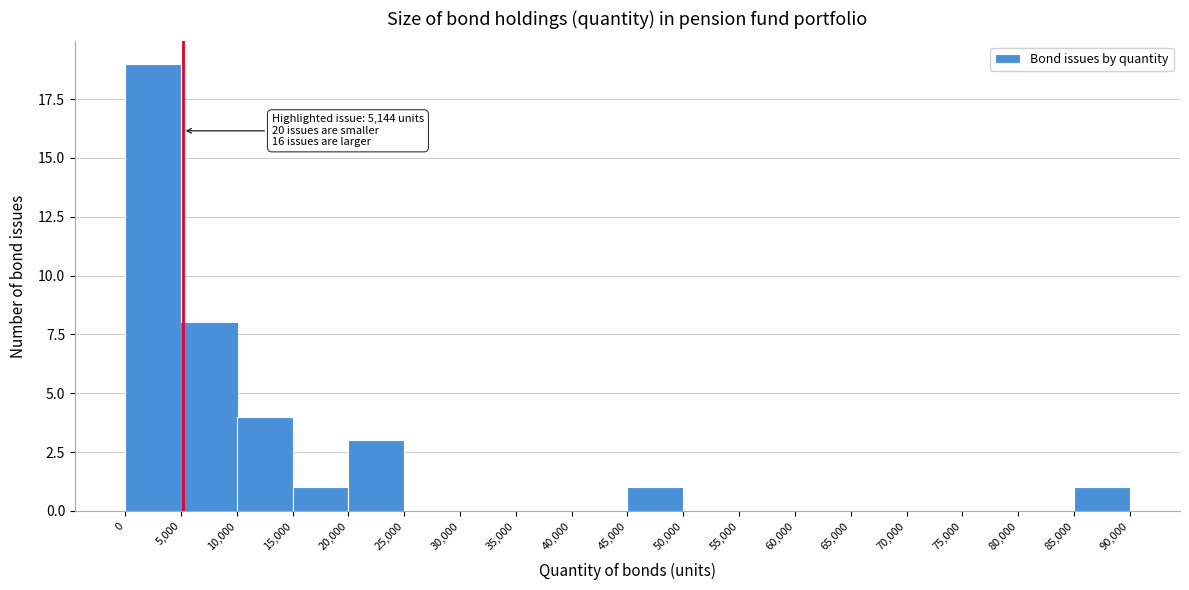

Which range on the x-axis has the tallest bar?

0 to 5,000